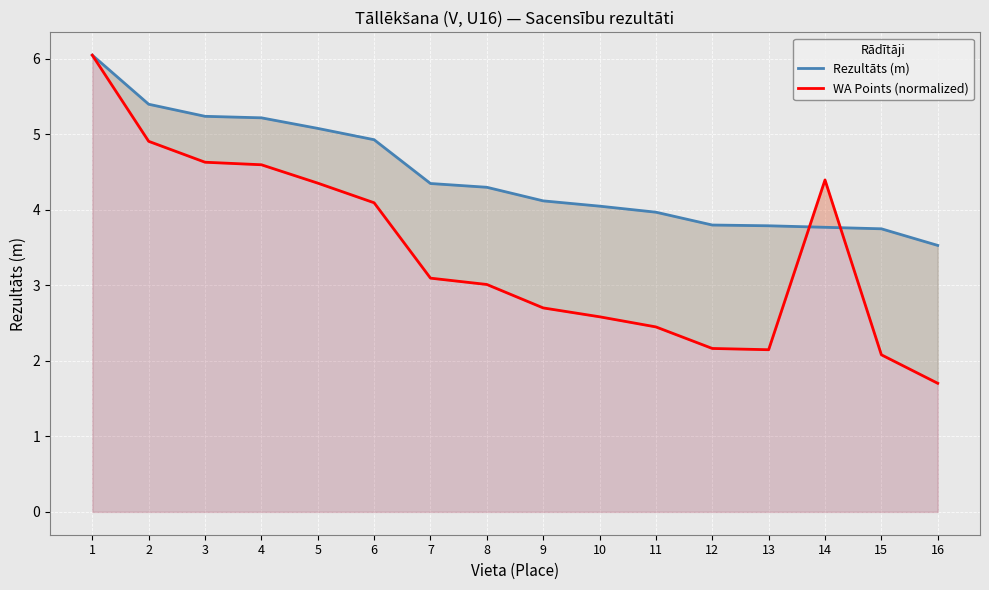

Reading right to left, extract all data points from this chart.

Rezultāts (m): 16=3.5	15=3.8	14=3.8	13=3.8	12=3.8	11=4.0	10=4.0	9=4.1	8=4.3	7=4.3	6=4.9	5=5.1	4=5.2	3=5.2	2=5.4	1=6.0
WA Points (normalized): 16=1.7	15=2.1	14=4.4	13=2.1	12=2.2	11=2.5	10=2.6	9=2.7	8=3.0	7=3.1	6=4.1	5=4.4	4=4.6	3=4.6	2=4.9	1=6.0